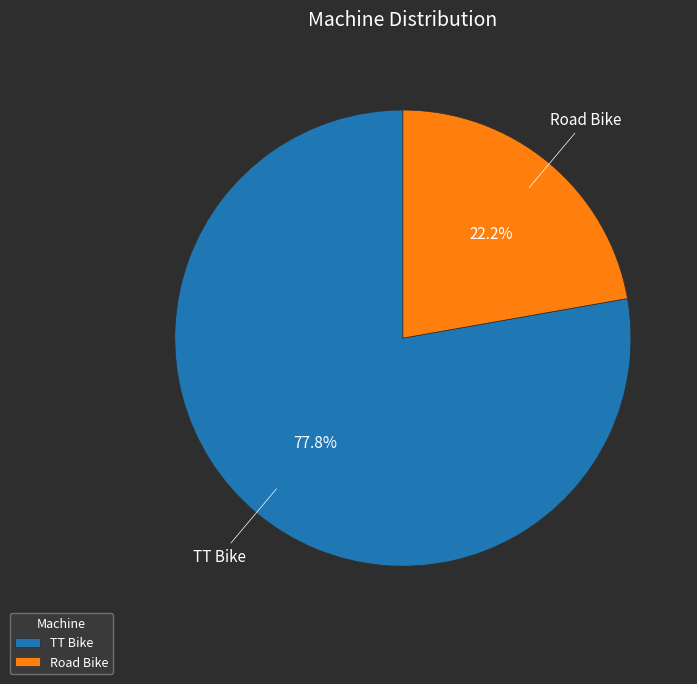

What percentage do TT Bike and Road Bike together represent?

100.0%